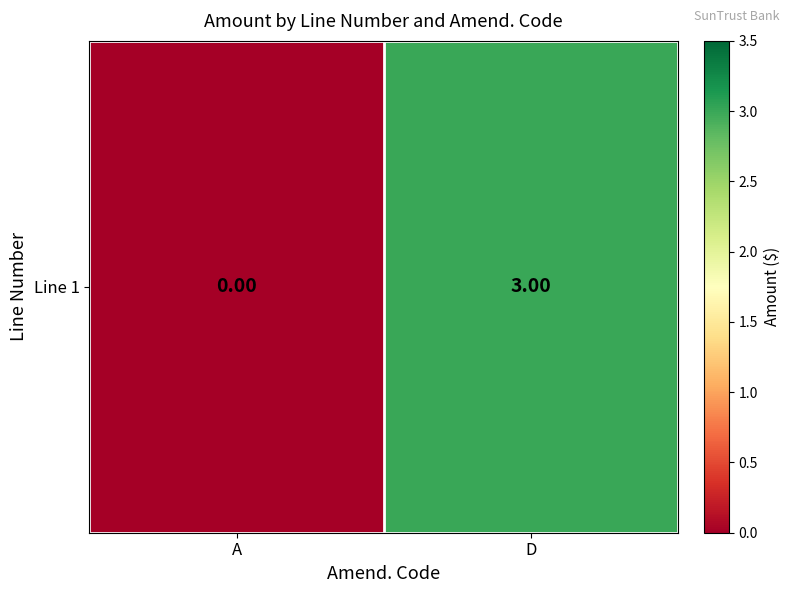

What is the change in value from A to D?

+3